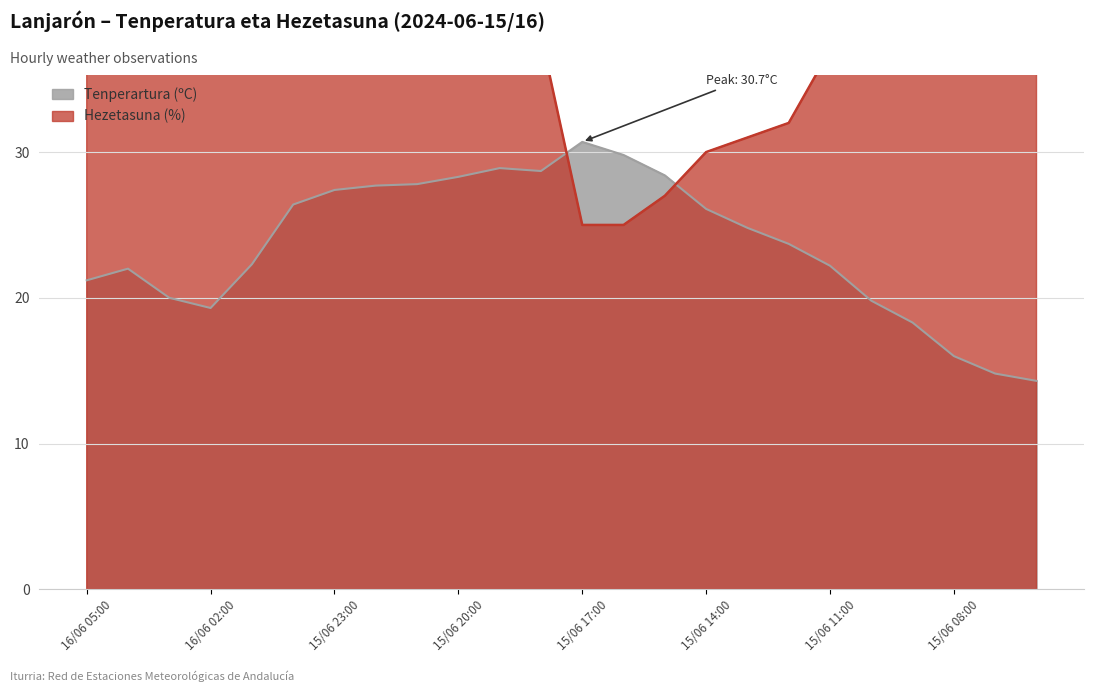

Where is Tenperartura (ºC) nearest to the value 22?

16/06 04:00